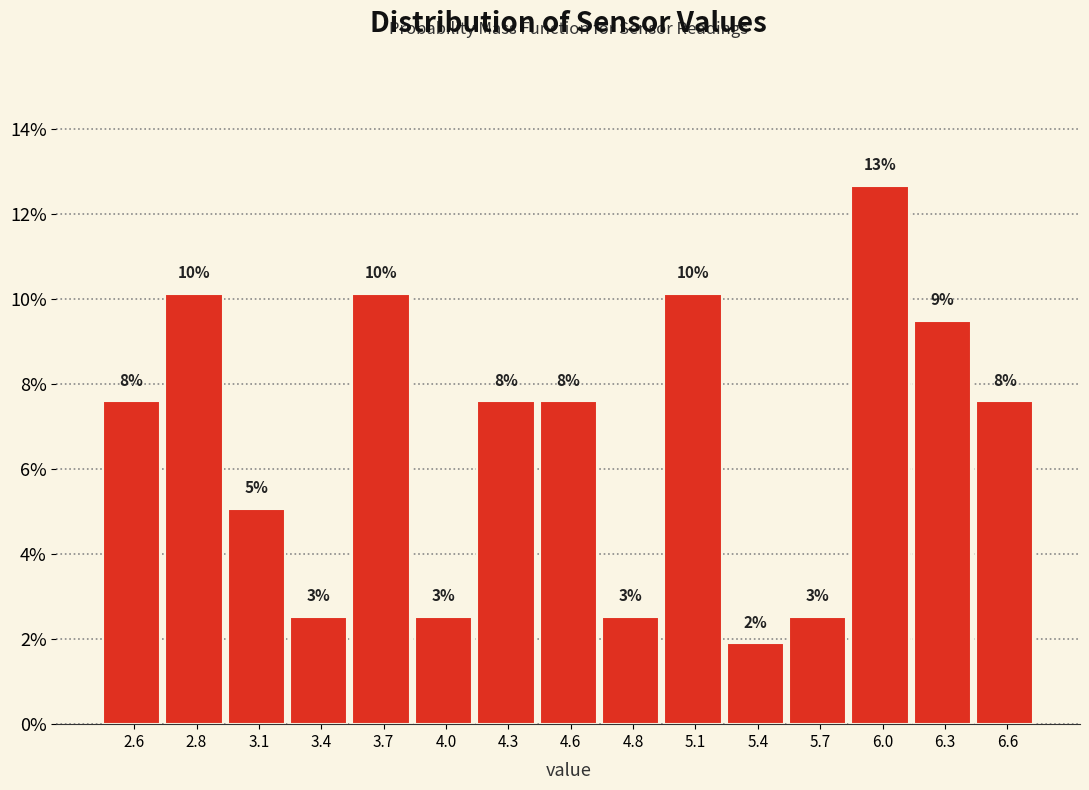

Does the chart contain any negative values?

No